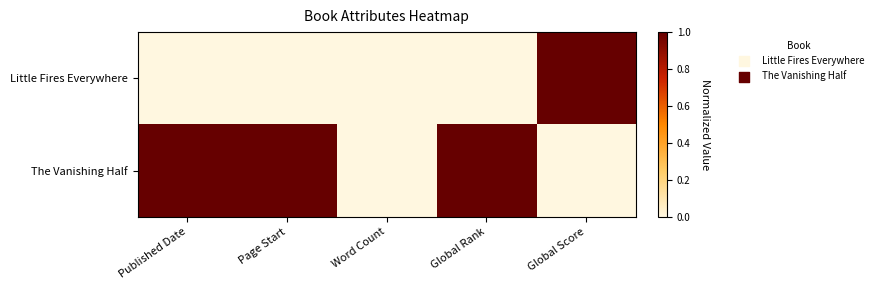

Reading left to right, transcribe all the data shown in this chart.

Little Fires Everywhere: Published Date=0	Page Start=0	Word Count=0	Global Rank=0	Global Score=1
The Vanishing Half: Published Date=1	Page Start=1	Word Count=0	Global Rank=1	Global Score=0